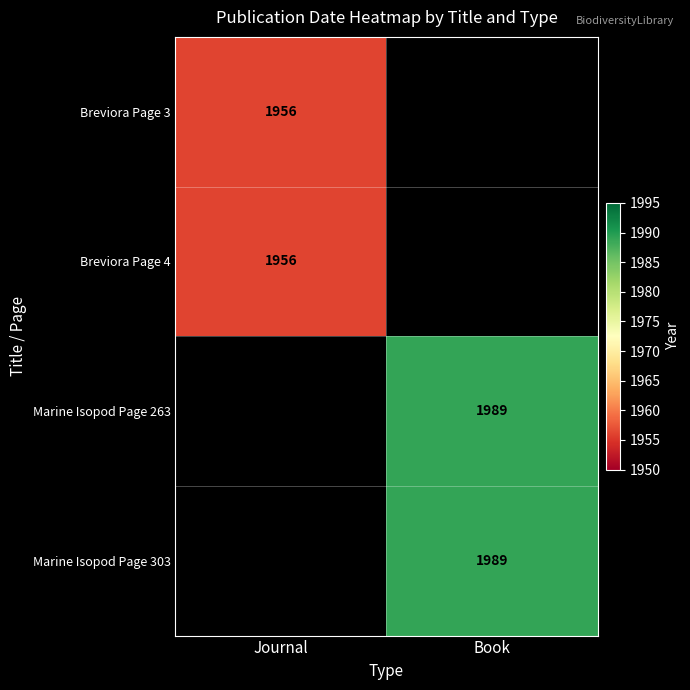

Which has a higher value, Journal or Book?

Book